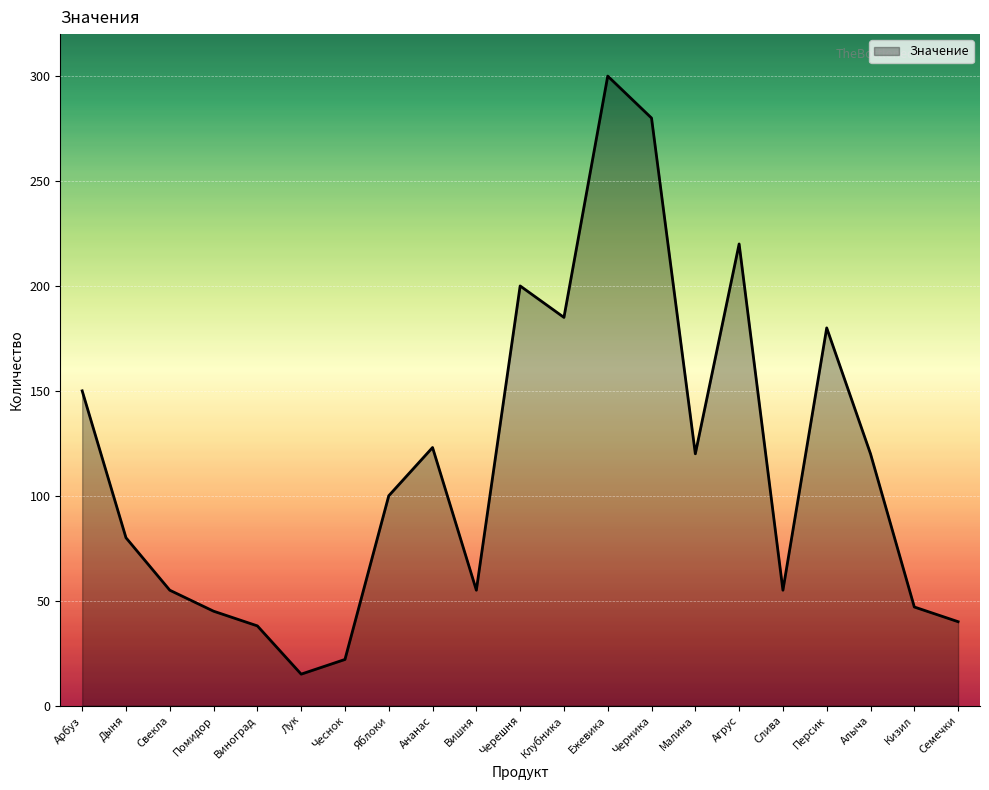

What position from the right is Черешня?

11